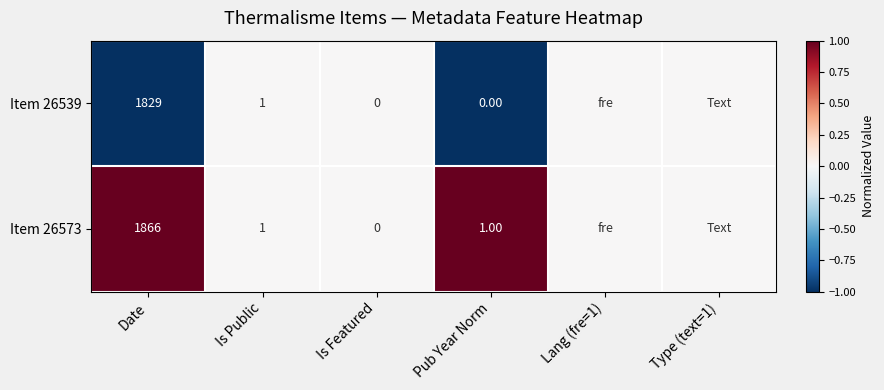

What is the sum of the Item 26573 values at Date and Is Public?

1867